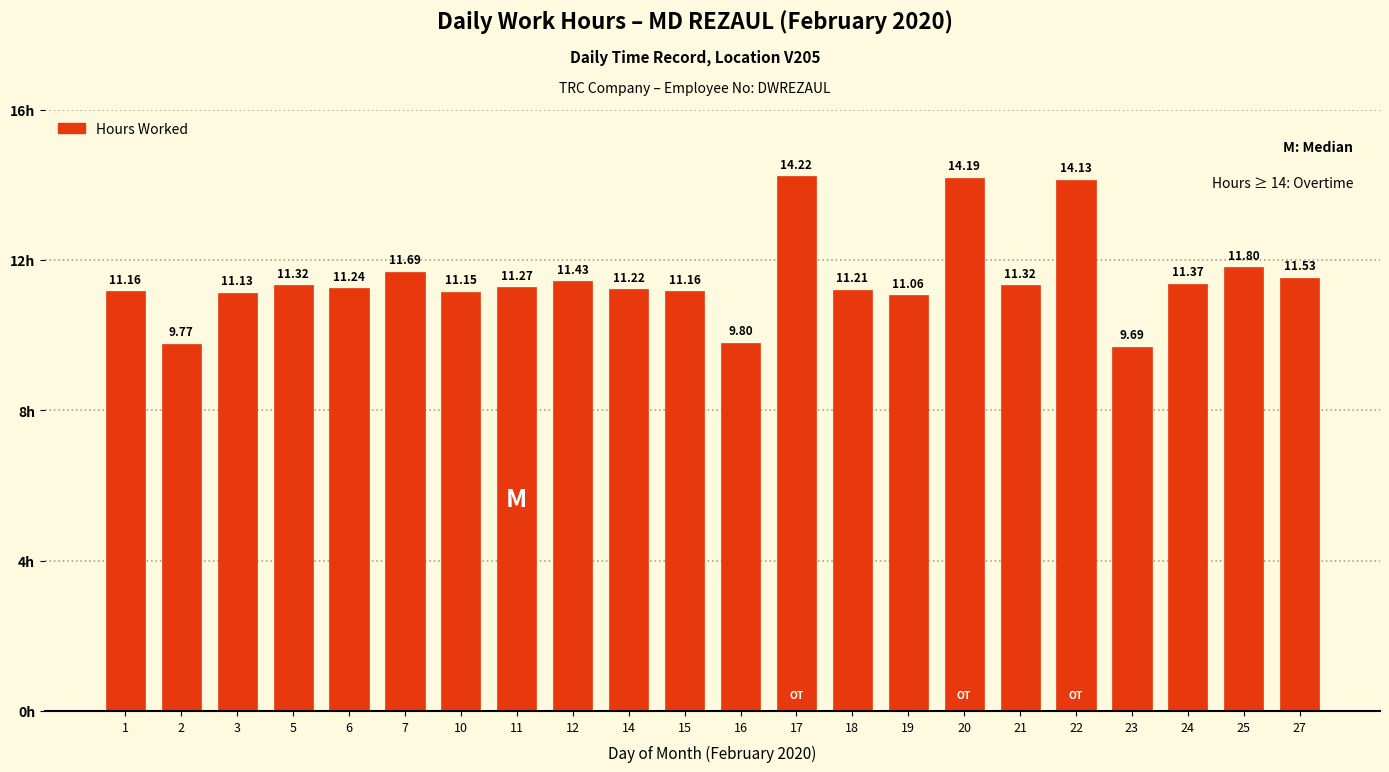

Approximately how many times larger is the value at 24 compared to 20?

0.8